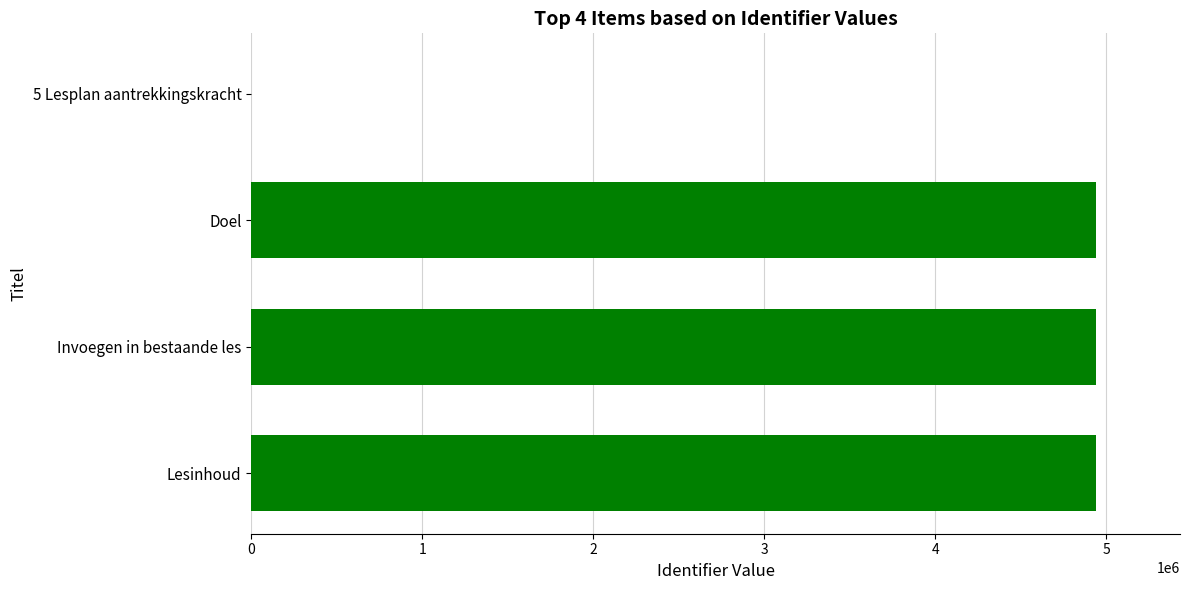

What is the change in value from 5 Lesplan aantrekkingskracht to Invoegen in bestaande les?

+4936168